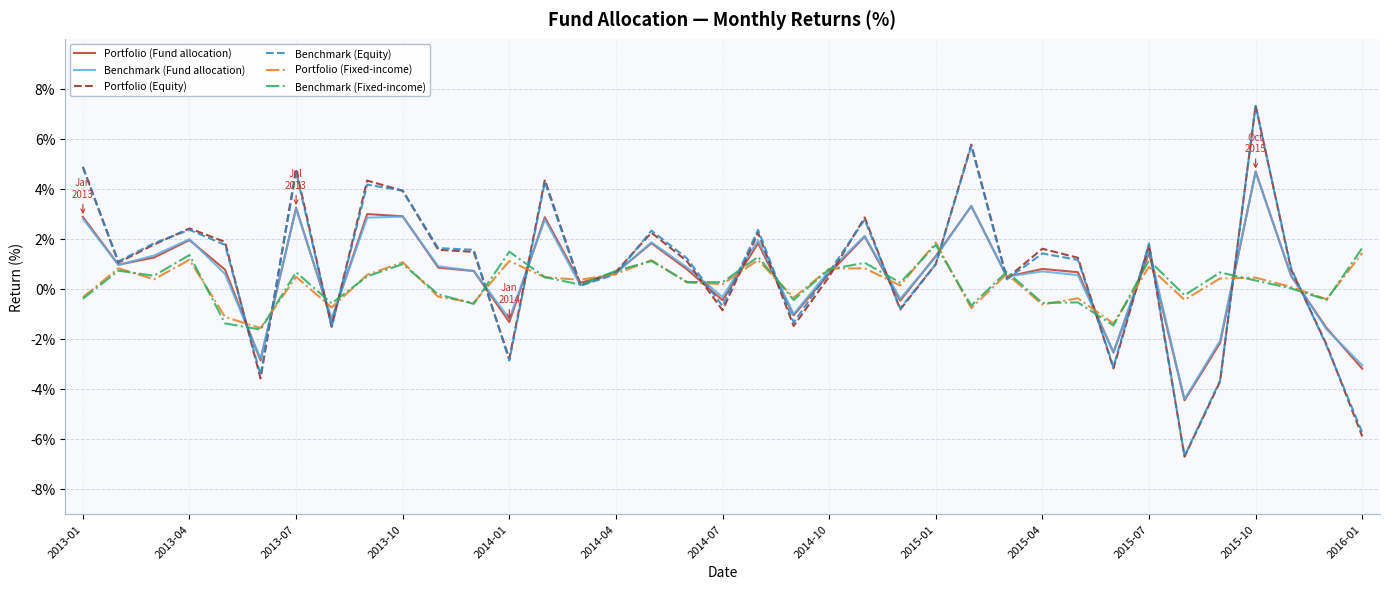

What is the greatest value displayed?

7.3